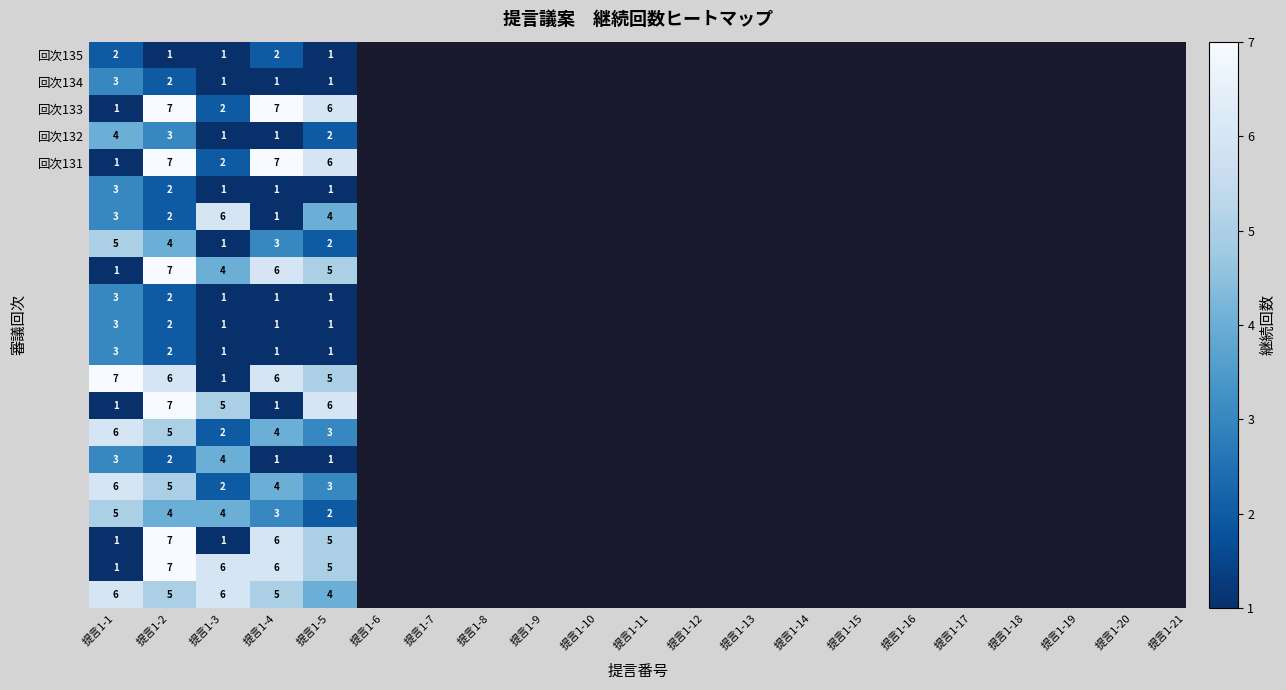

How many data points does each series have?

5